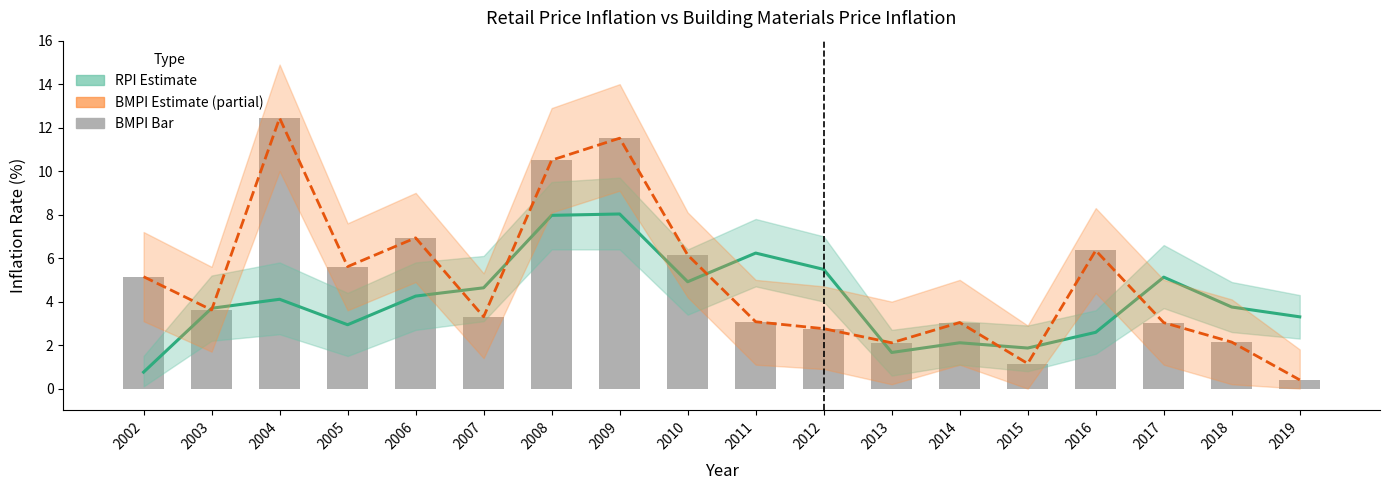

What is the value of the BMPI (Building Materials Price Inflation) bar at the 13th from the left?

3.0